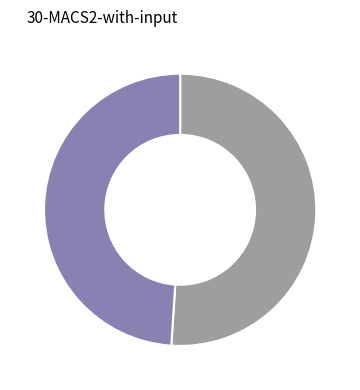

Is there any slice that represents more than half of the pie?

Yes